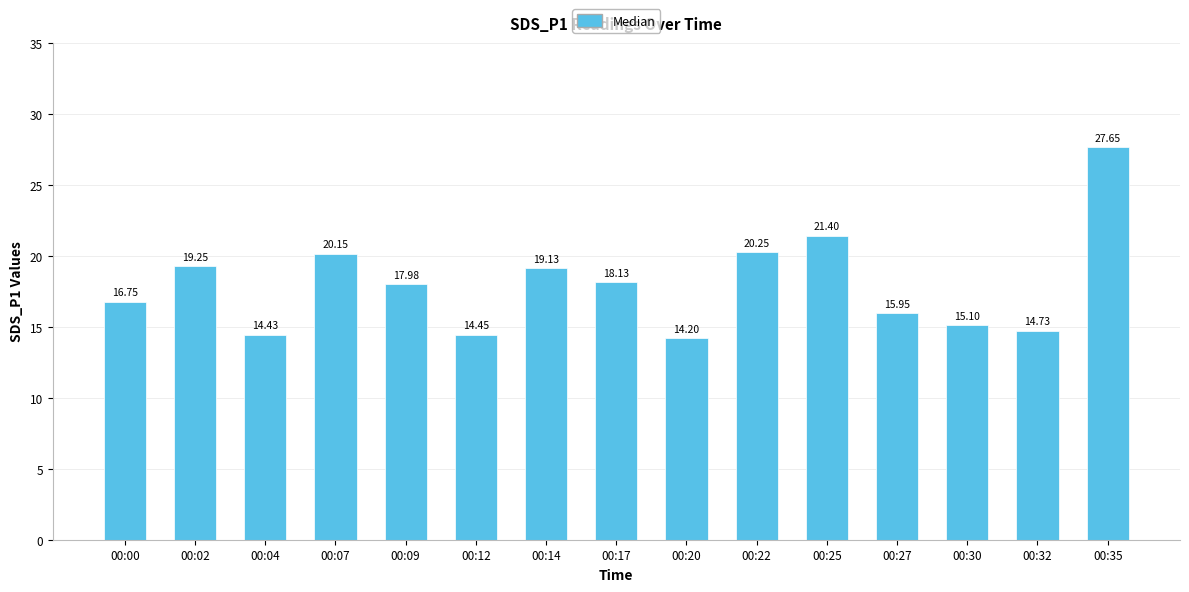

What is the difference between the maximum and second lowest values?

13.2